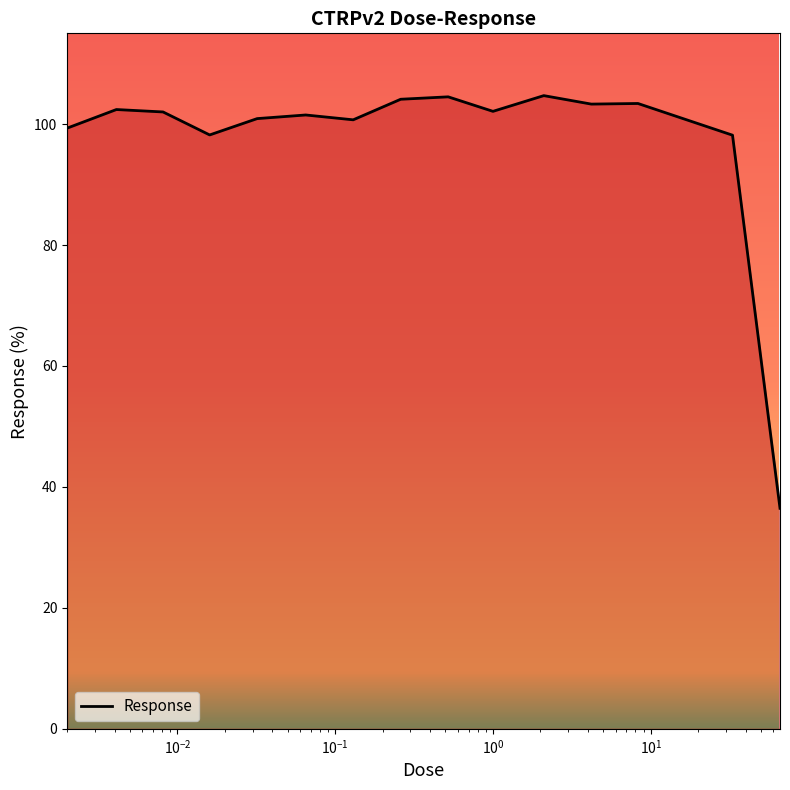

What is the smallest value displayed?

36.5